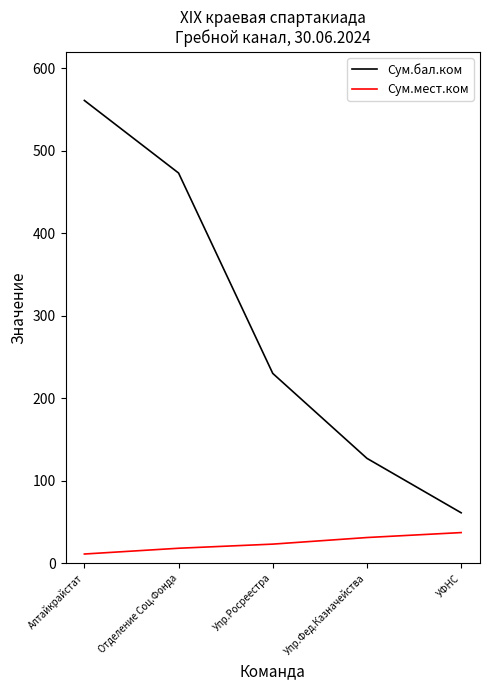

What is the spread (max minus min) of values at Упр.Фед.Казначейства?

96